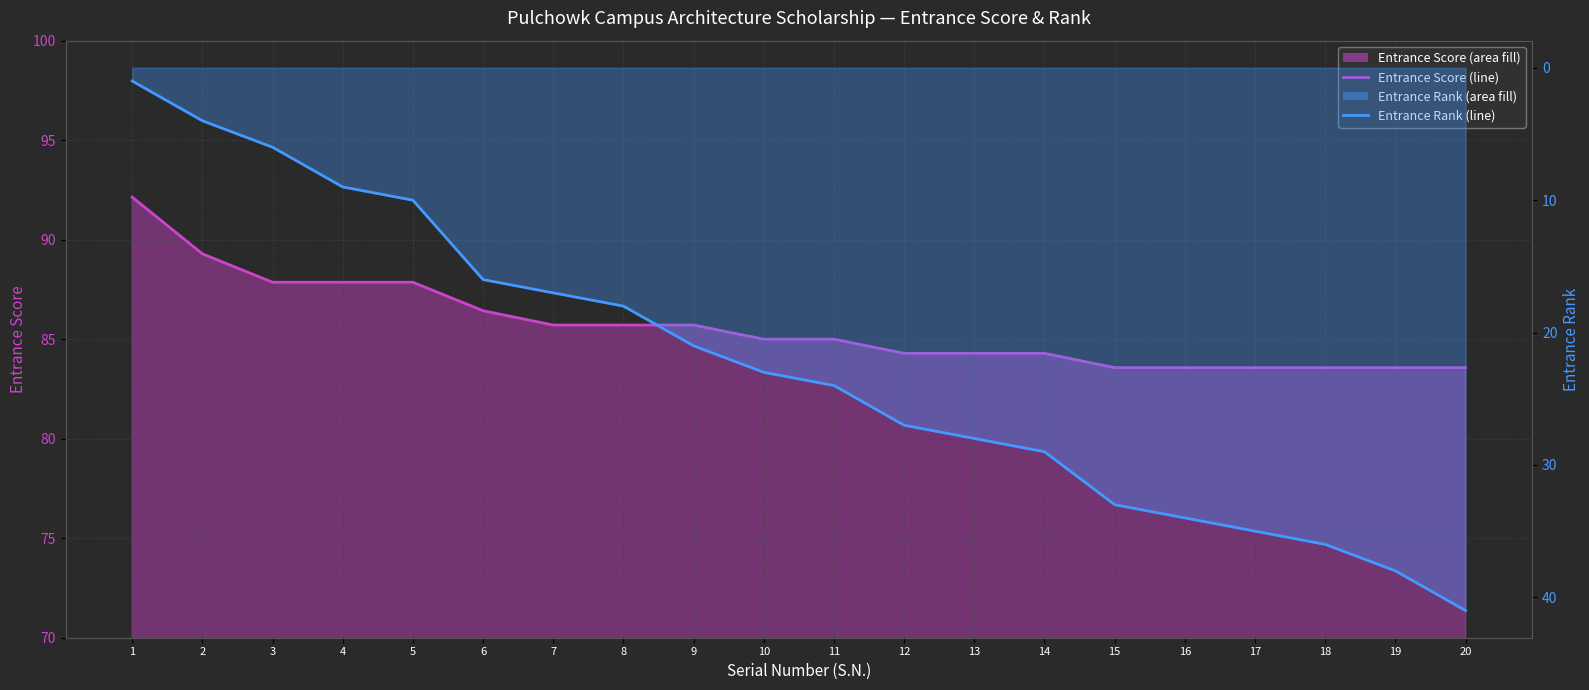

True or false: Entrance Rank has more than 0 interior local peaks.

False